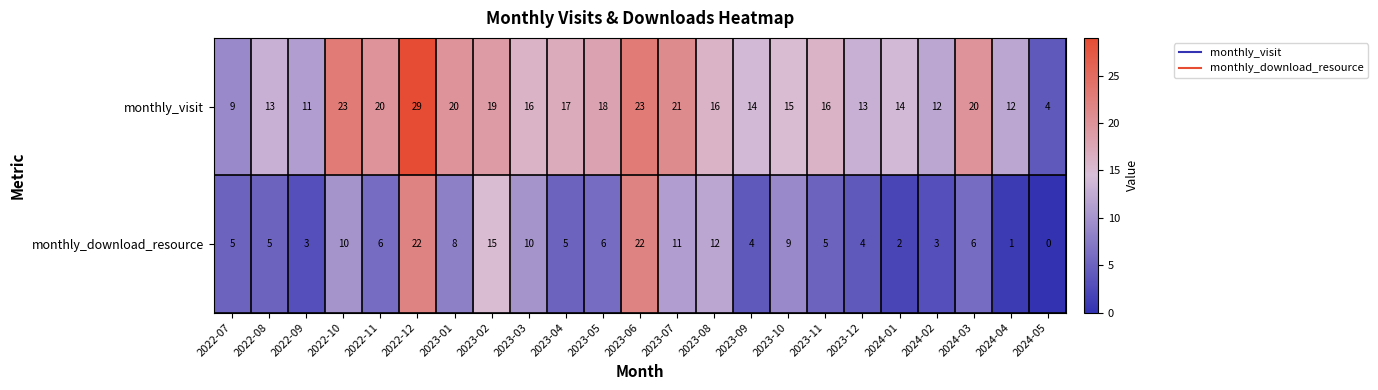

What is the maximum value shown in the chart?

29